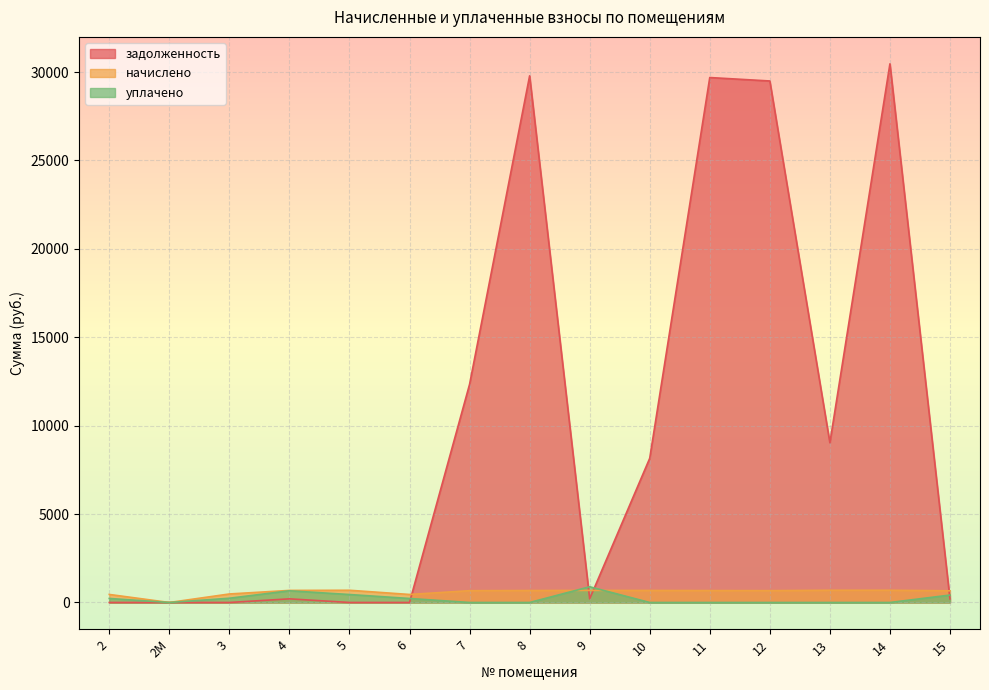

At which category is the sum across all series the highest?

14